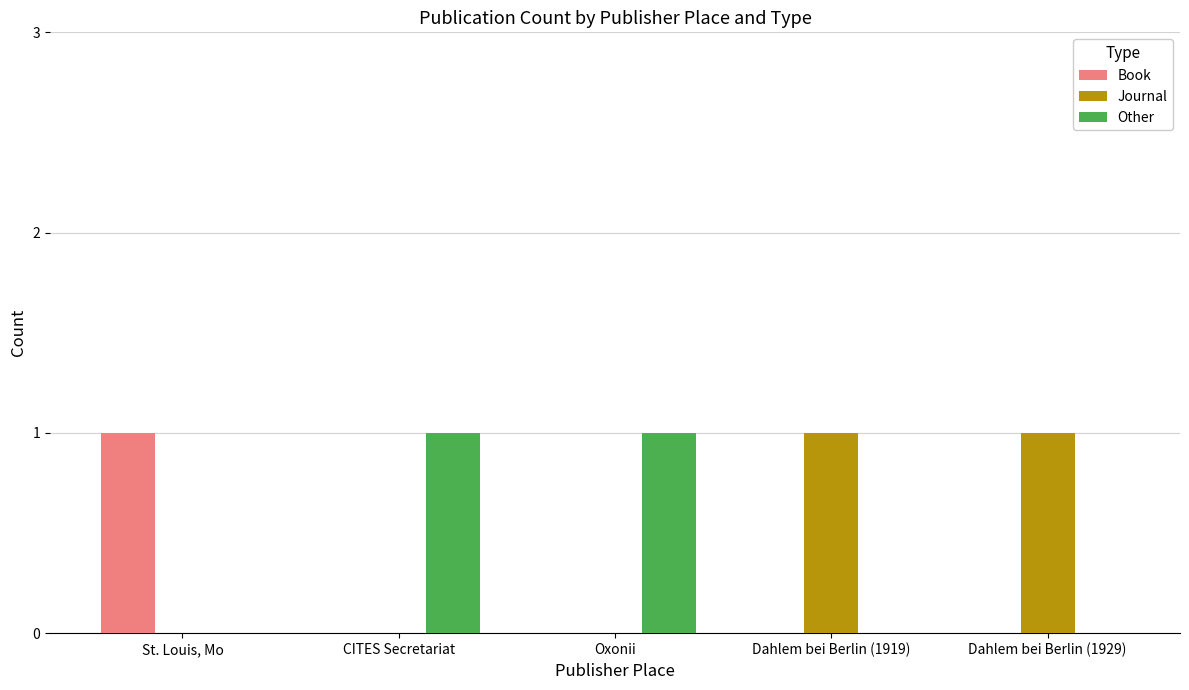

Is the value of Book at St. Louis, Mo greater than the value of Journal at St. Louis, Mo?

Yes